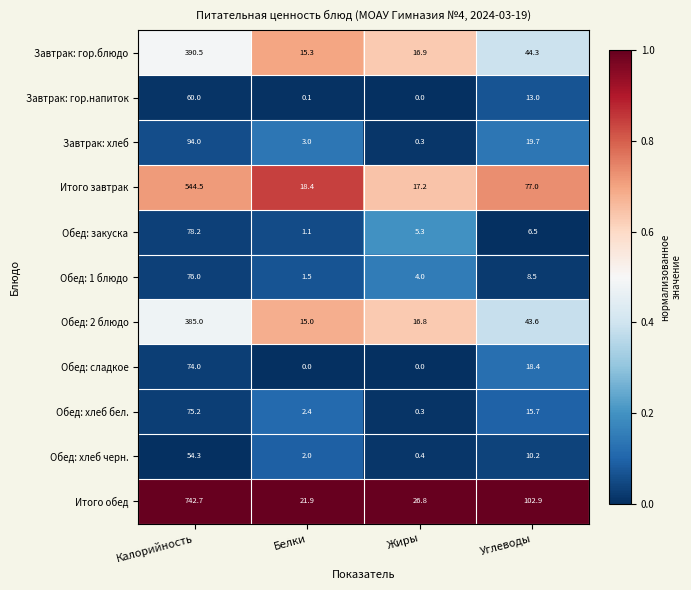

What is the maximum value shown in the chart?

742.7